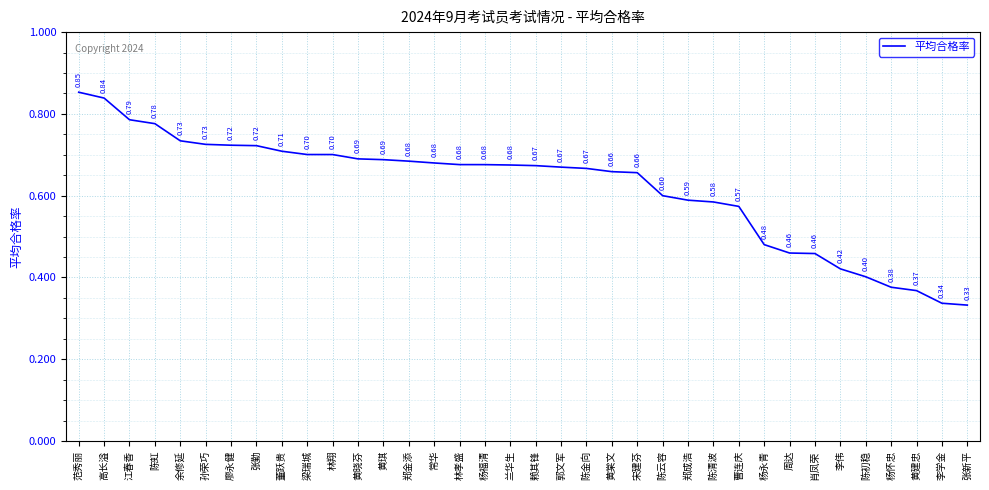

What is the sum of the values at 黄琪 and 郭文军?

1.4